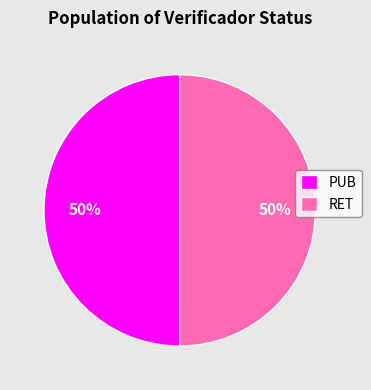

Count the number of slices in the pie.

2